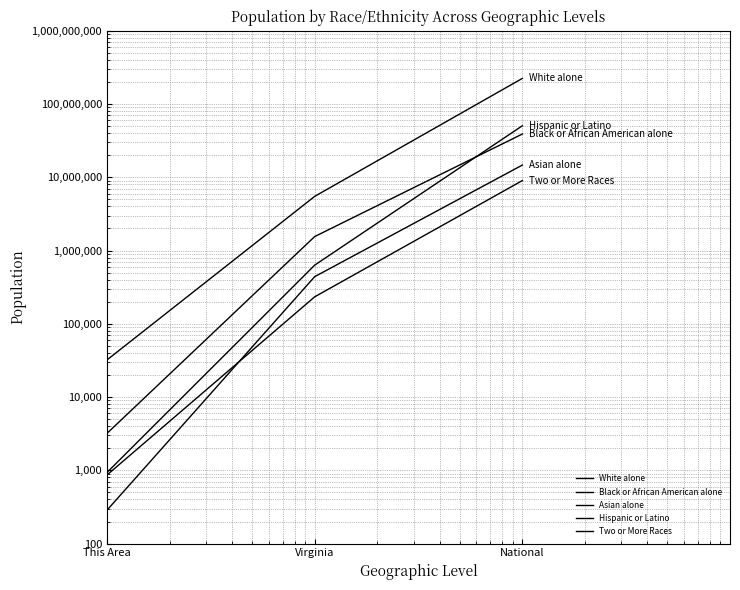

Reading left to right, list all the values displayed in this chart.

White alone: This Area=32149	Virginia=5486852	National=223553265
Black or African American alone: This Area=3197	Virginia=1551399	National=38929319
Asian alone: This Area=286	Virginia=439890	National=14674252
Hispanic or Latino: This Area=935	Virginia=631825	National=50477594
Two or More Races: This Area=864	Virginia=233400	National=9009073